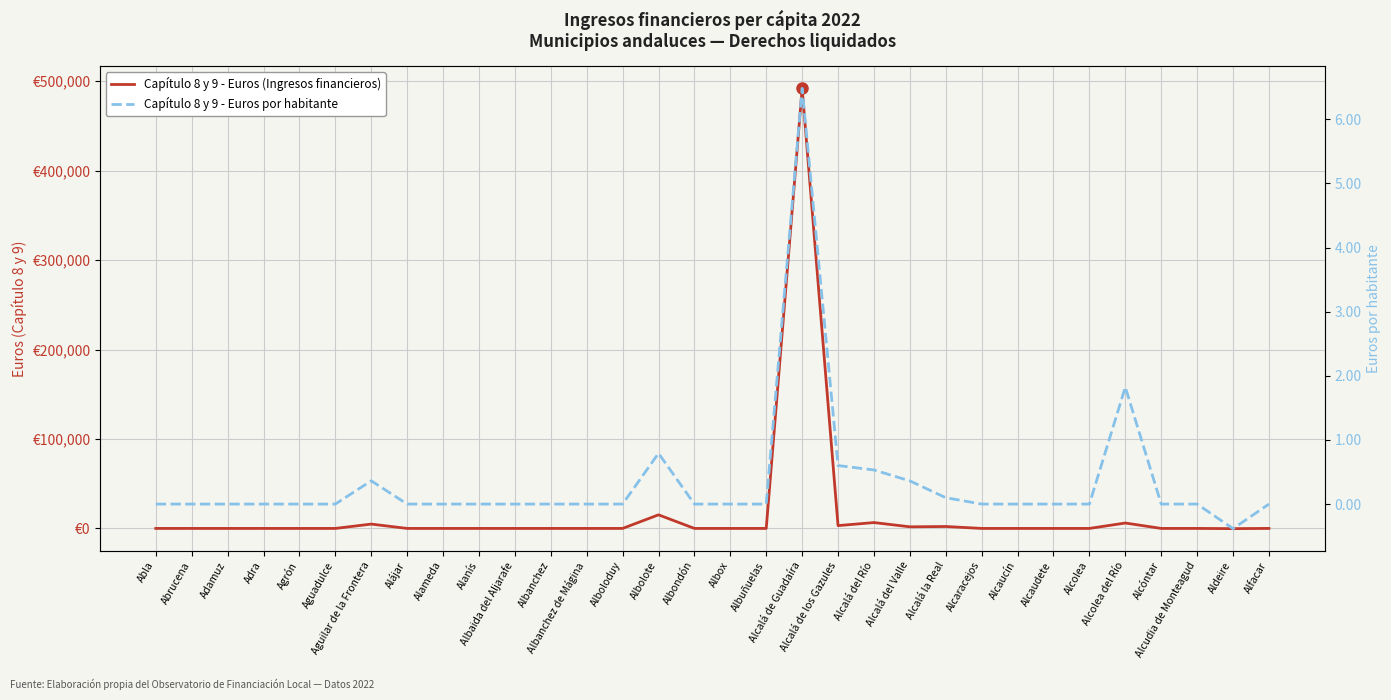

What are all the series names shown in the legend?

Capítulo 8 y 9 - Euros (Ingresos financieros), Capítulo 8 y 9 - Euros por habitante